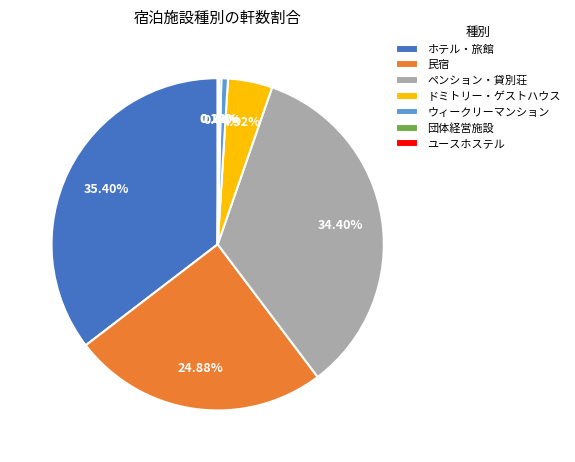

True or false: ペンション・貸別荘 accounts for 34% of the total.

True